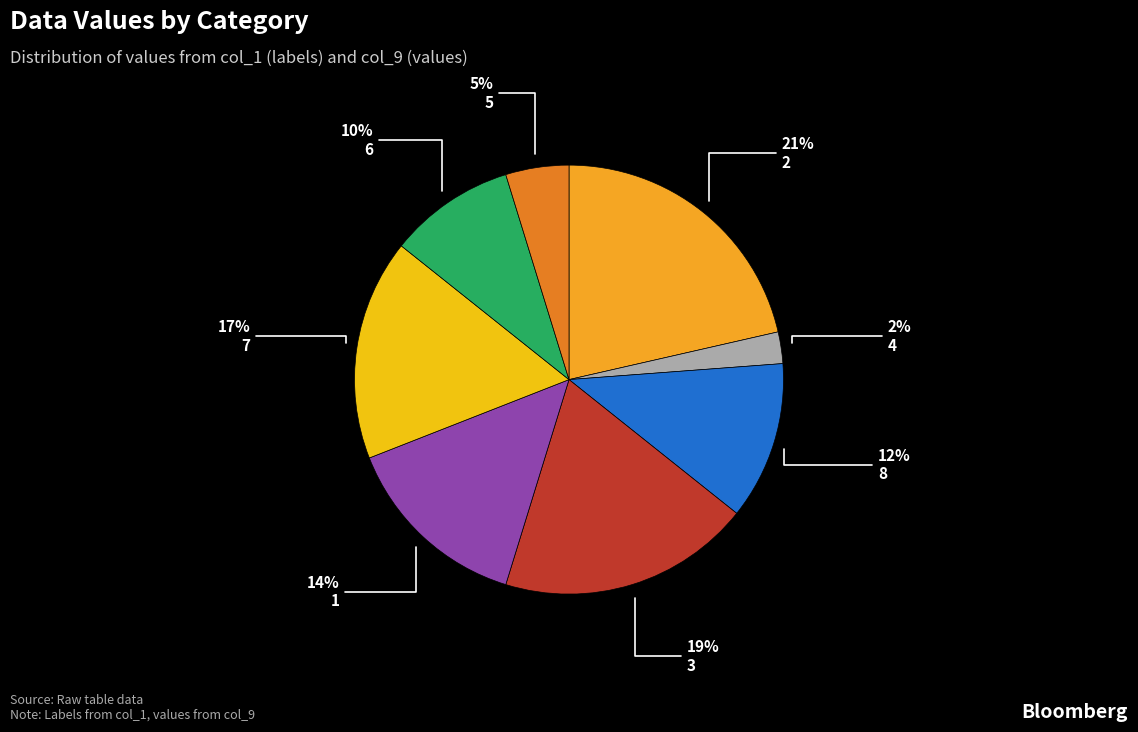

How many segments does this pie chart have?

8